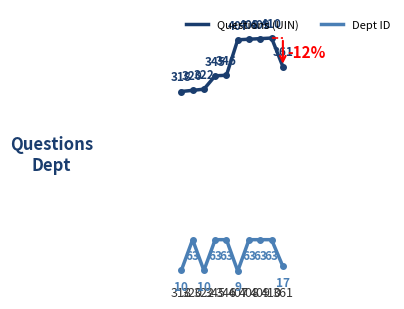

Rank the series at 410 from lowest to highest value.

Dept ID, Questions (UIN)